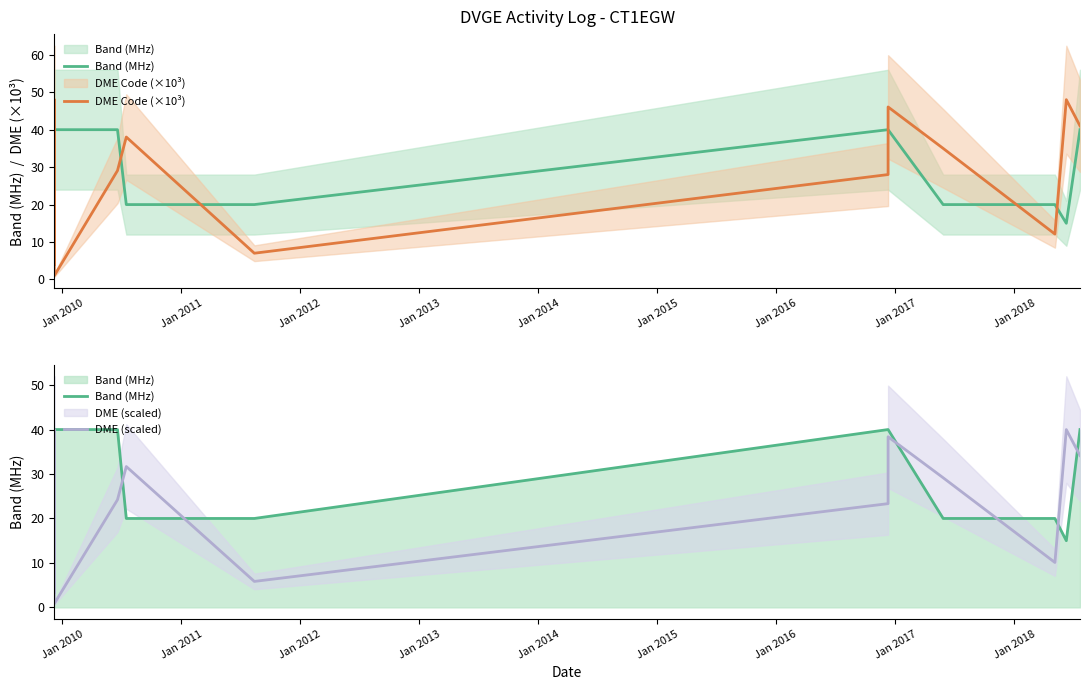

Which series changed the most between Jan 2010 and Jan 2013?

Band (MHz)